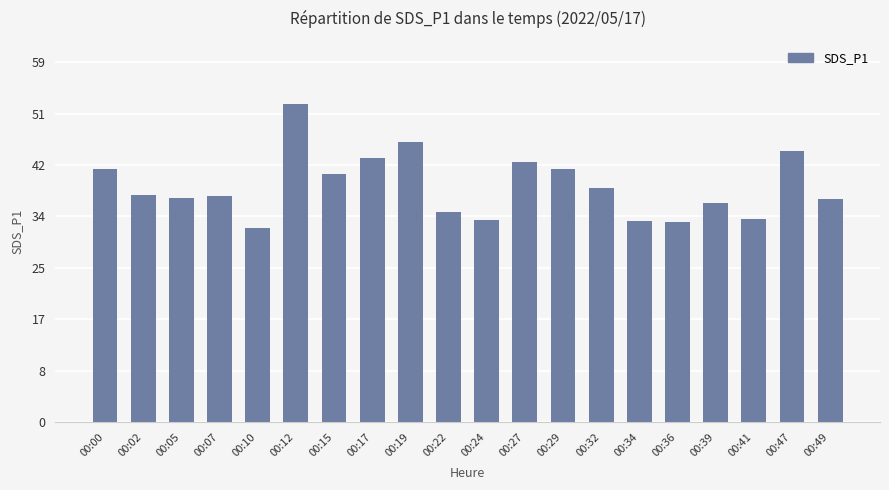

What is the value of the 16th bar from the left?

33.1